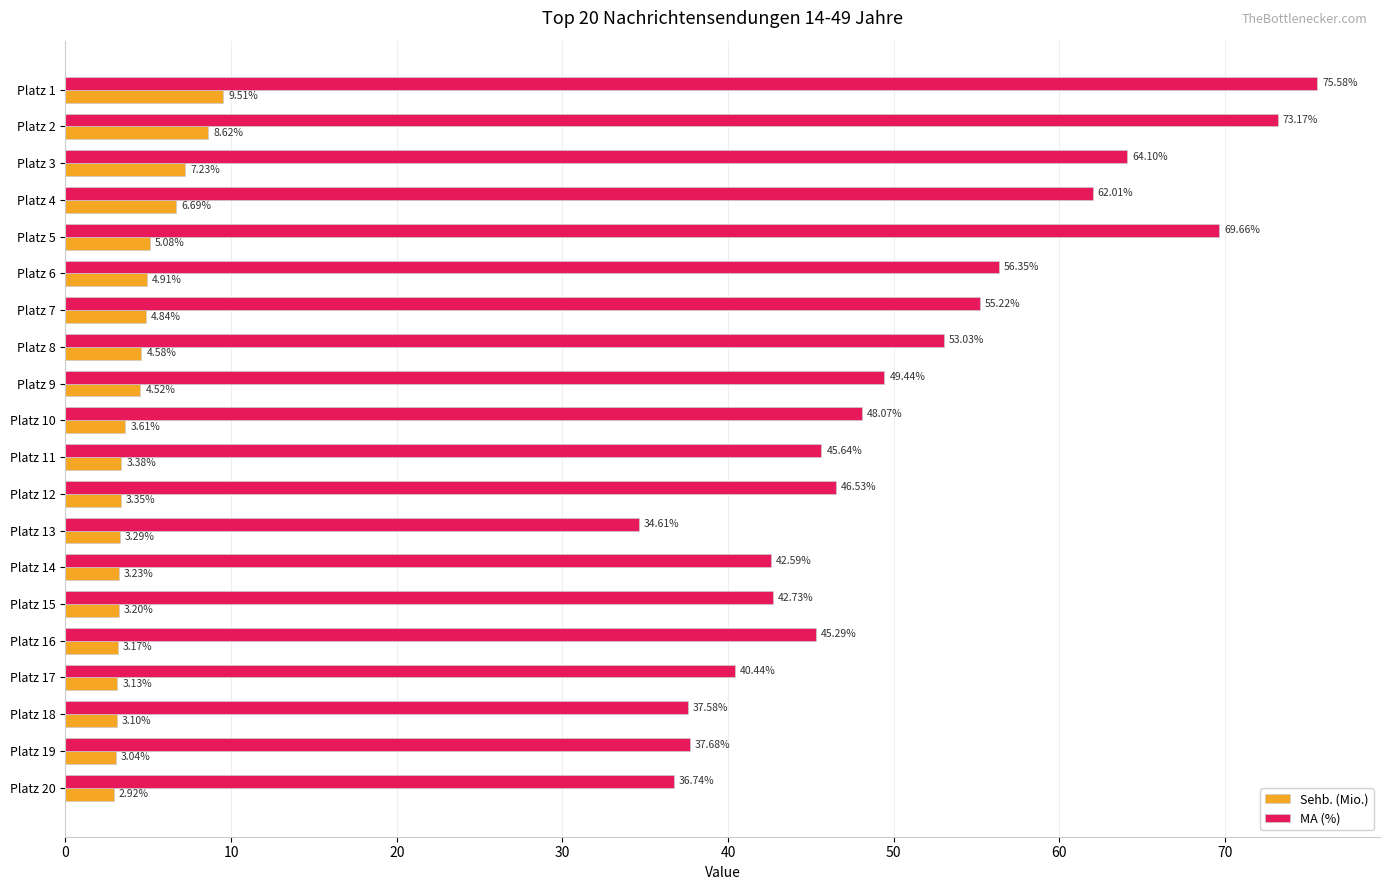

At Platz 7, list the series in order from smallest to largest.

Sehb. (Mio.), MA (%)